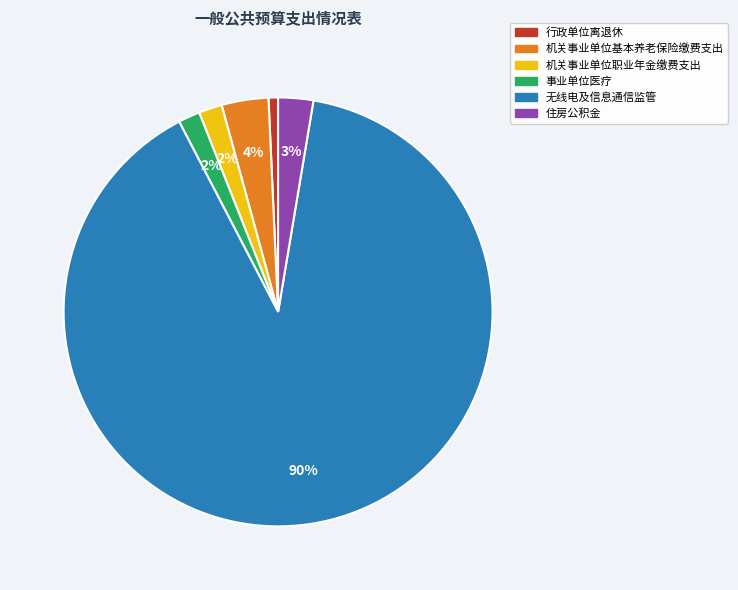

True or false: 机关事业单位职业年金缴费支出 accounts for 9% of the total.

False